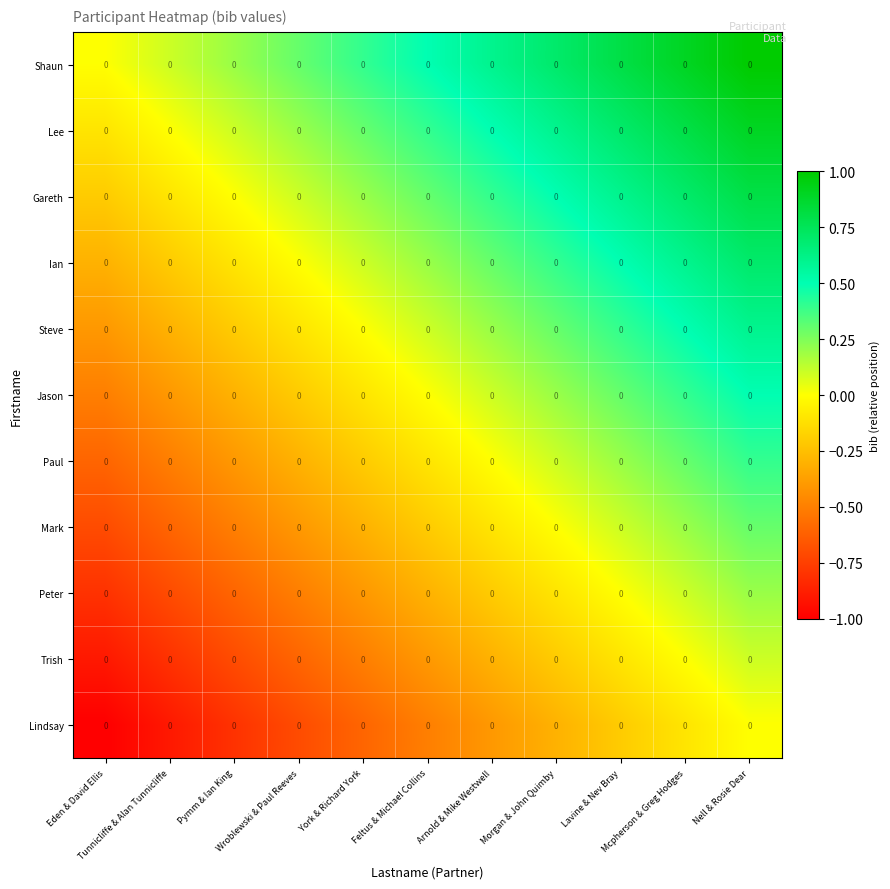

At which category does the chart reach its minimum across all series?

Eden & David Ellis